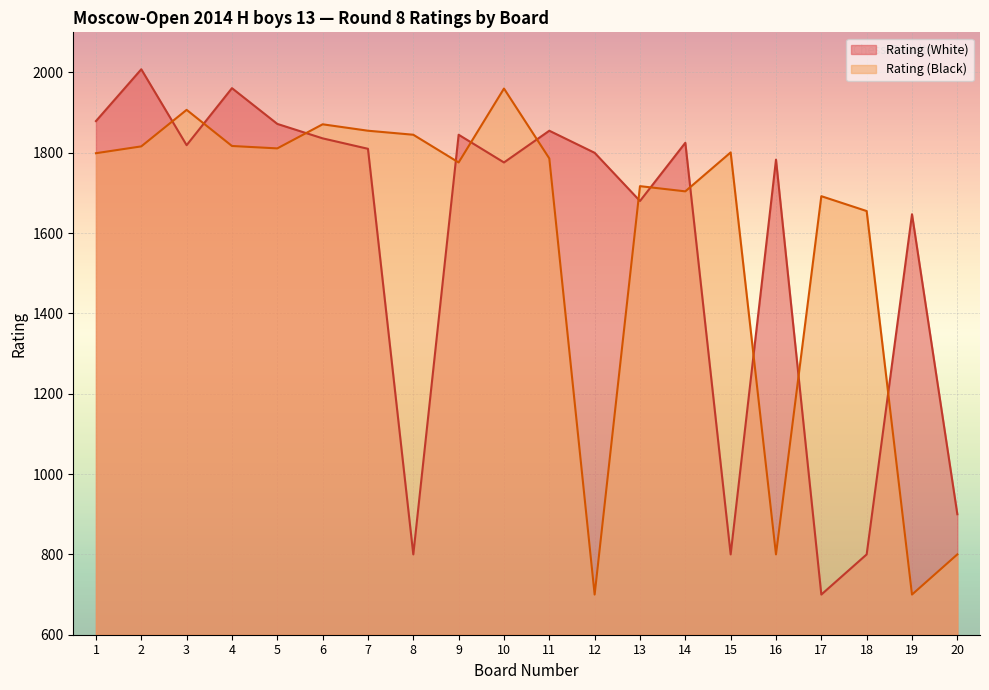

What is the difference between the maximum and minimum values in the Rating (White) series?

1308